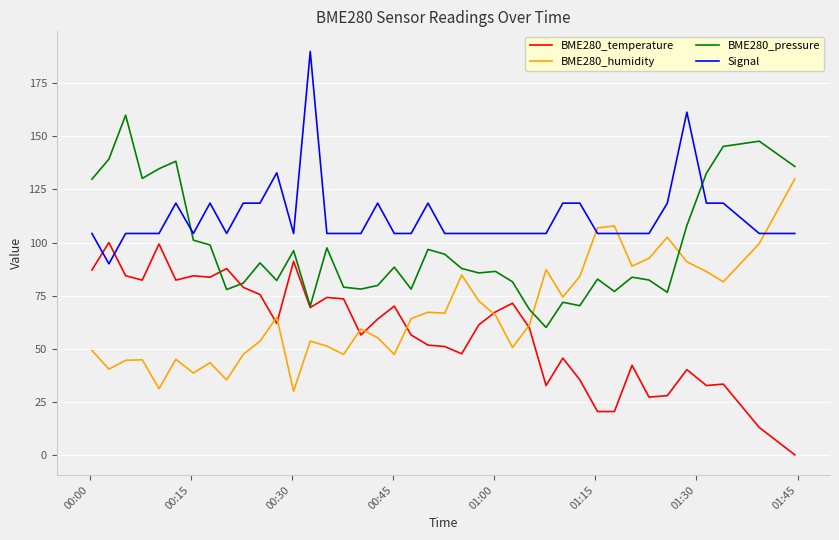

Which series has the largest total across all categories?

Signal